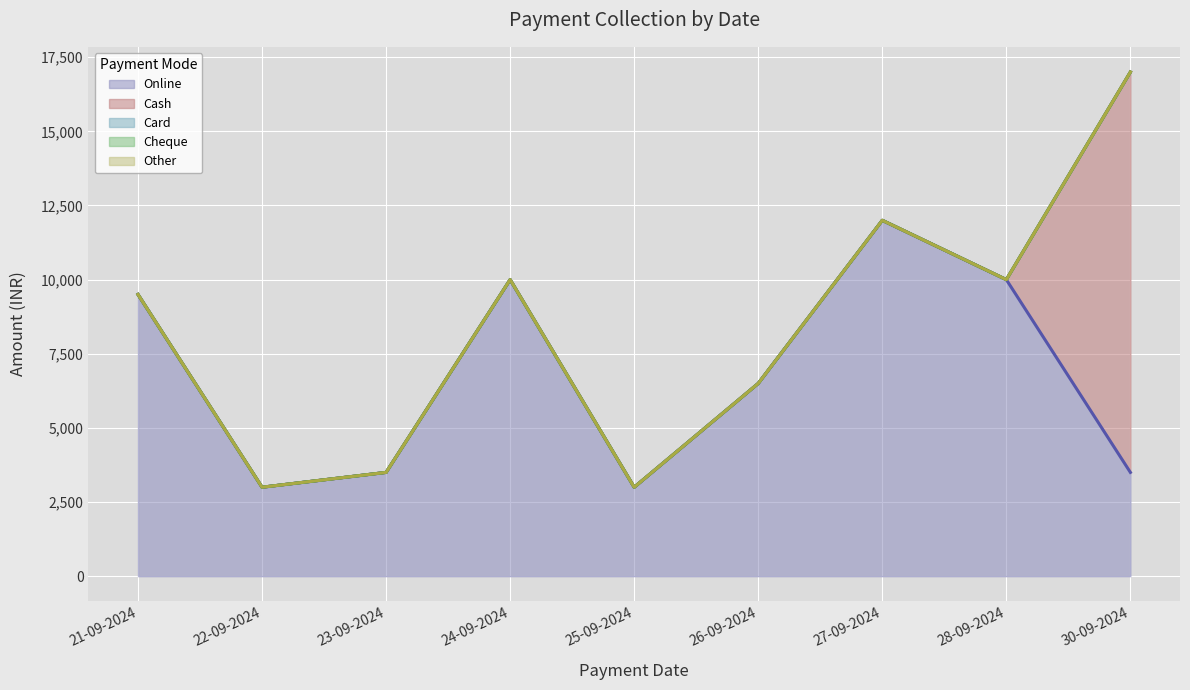

Rank the series by their maximum value, from lowest to highest.

Card, Cheque, Other, Online, Cash